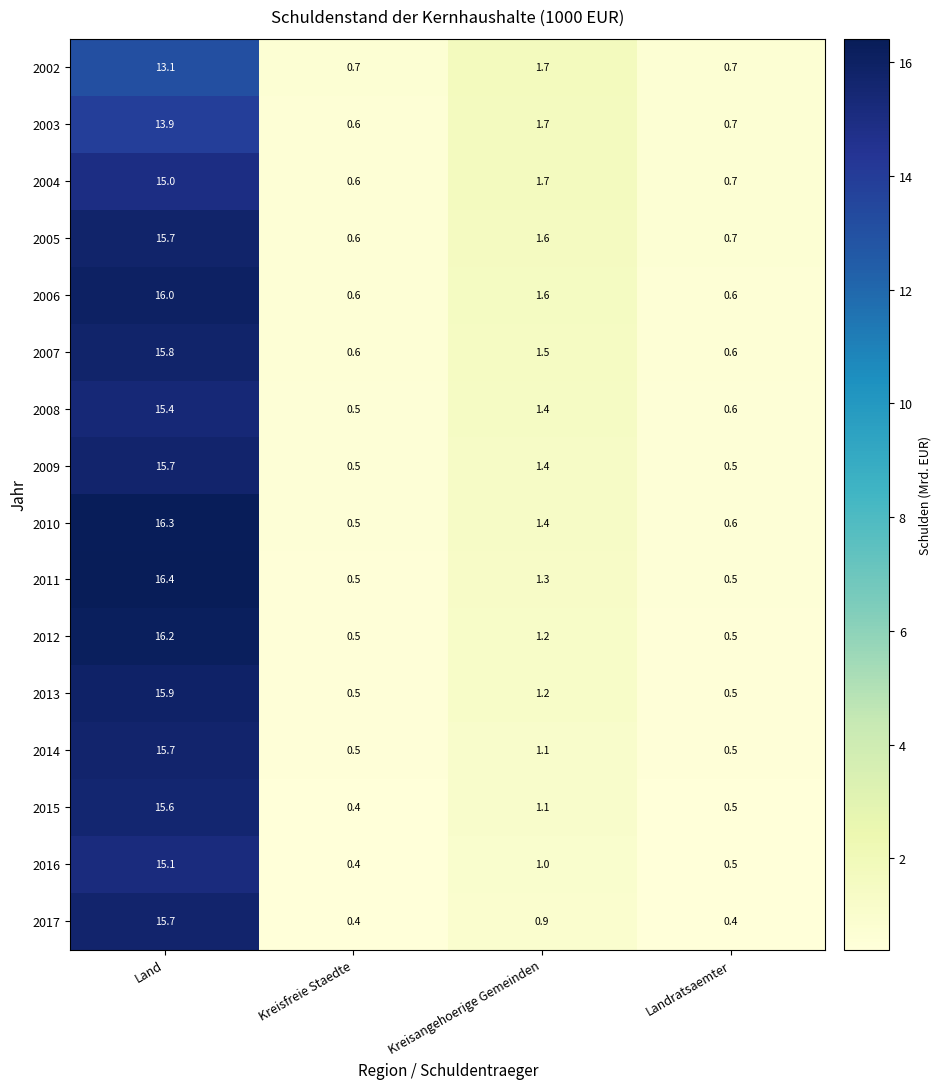

What is the difference between the maximum and minimum values in the 2002 series?

12.4